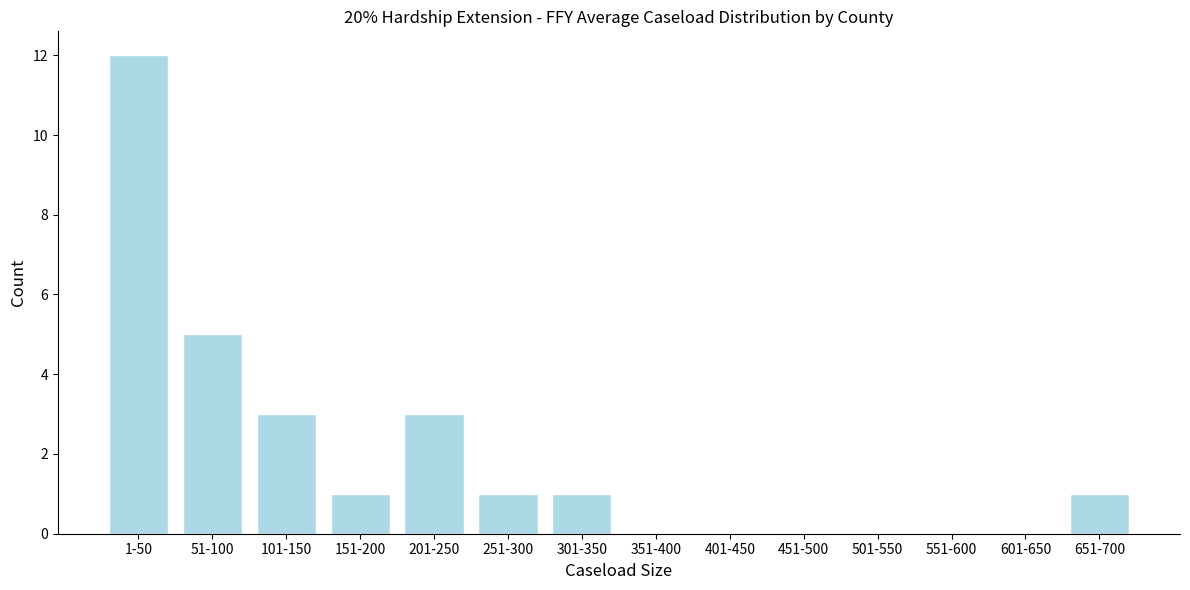

Reading left to right, what are all the values shown in this chart?

1-50=12	51-100=5	101-150=3	151-200=1	201-250=3	251-300=1	301-350=1	351-400=0	401-450=0	451-500=0	501-550=0	551-600=0	601-650=0	651-700=1